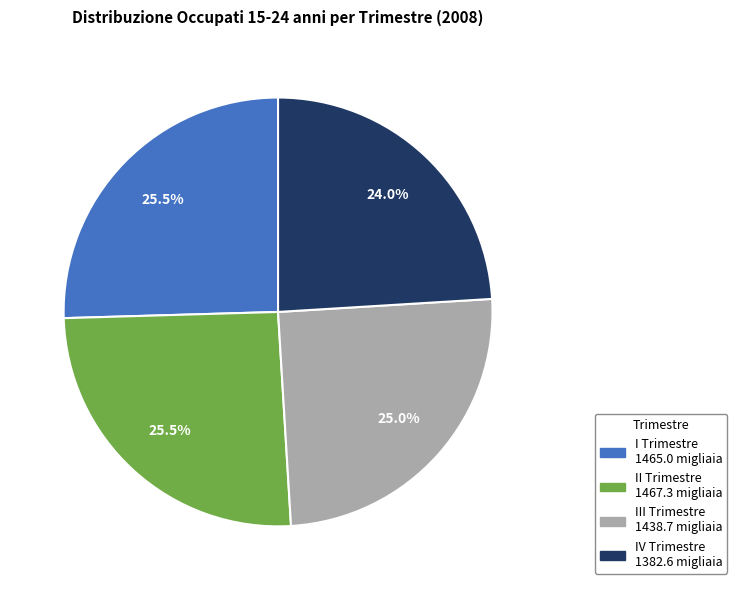

To the nearest percent, what percentage of the pie is III Trimestre?

25%